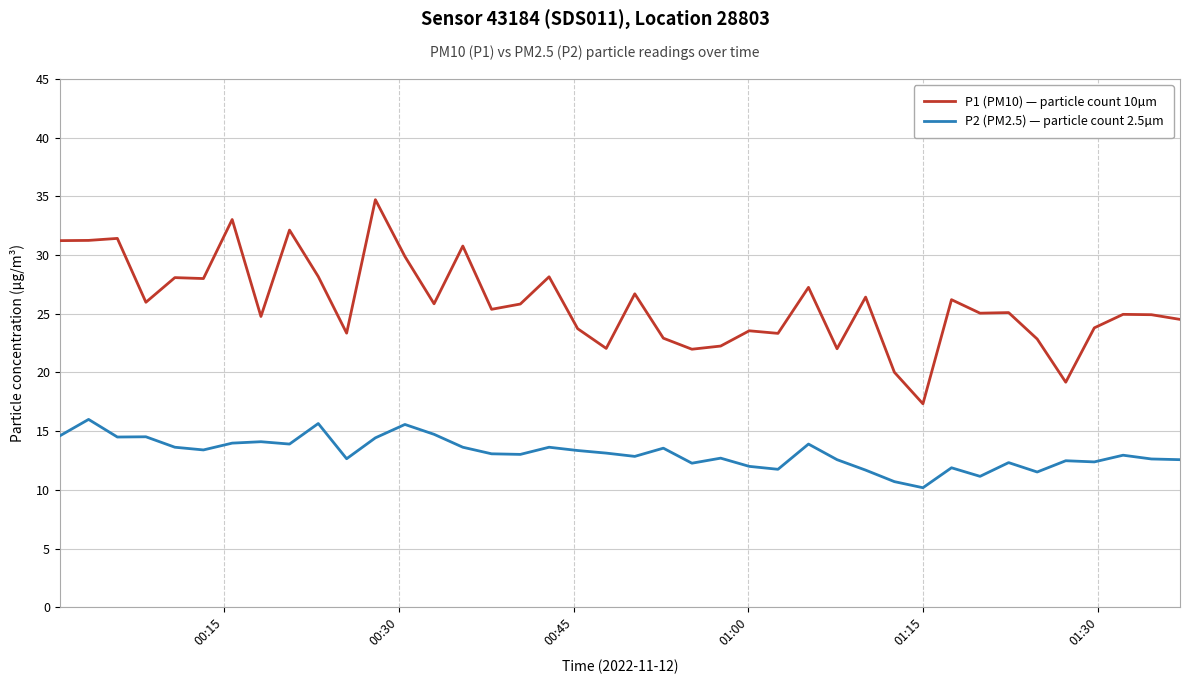

What is the minimum value for P2 (PM2.5) — particle count 2.5µm?

10.2